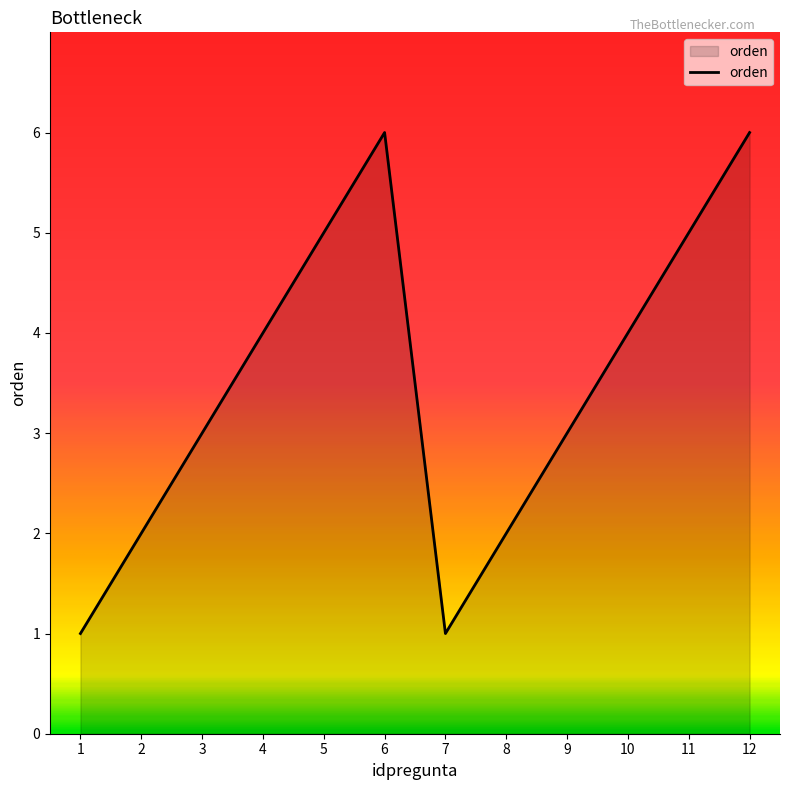

The chart shows a value of 1 at 3. True or false?

False